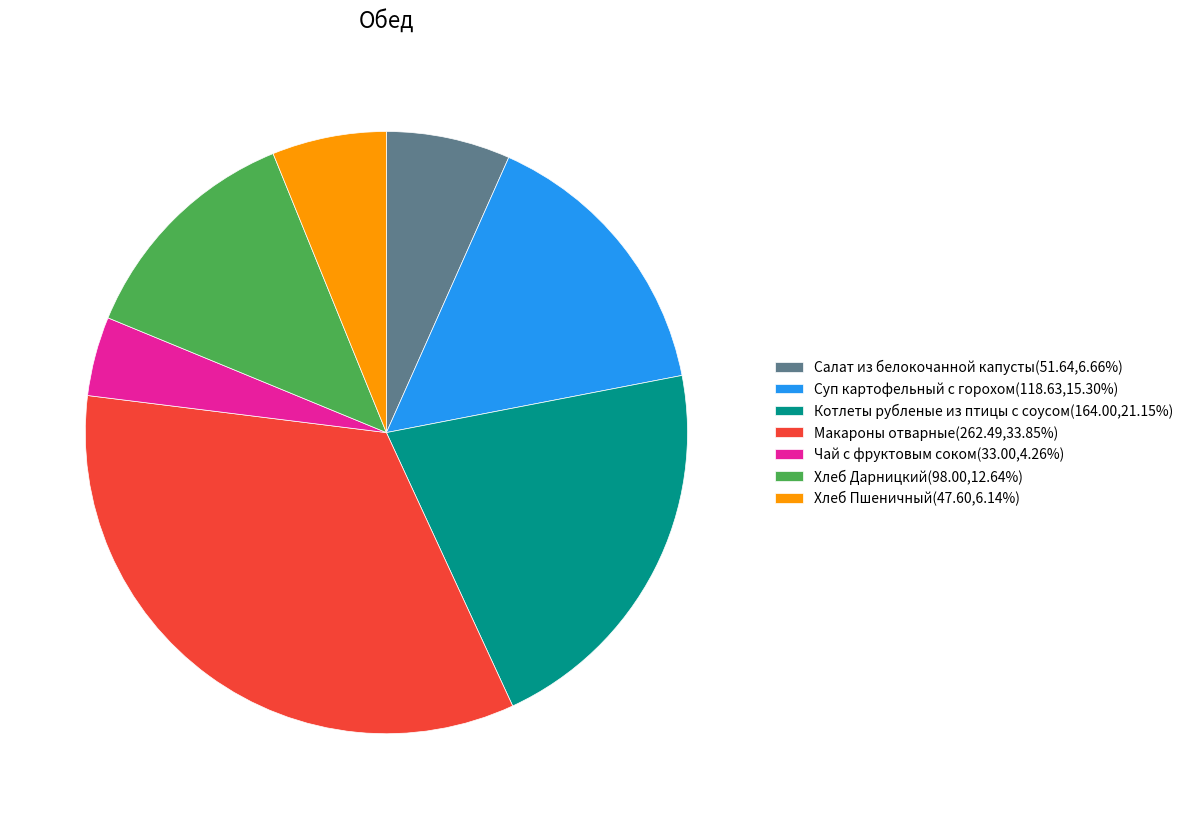

Is there a majority slice in this chart?

No